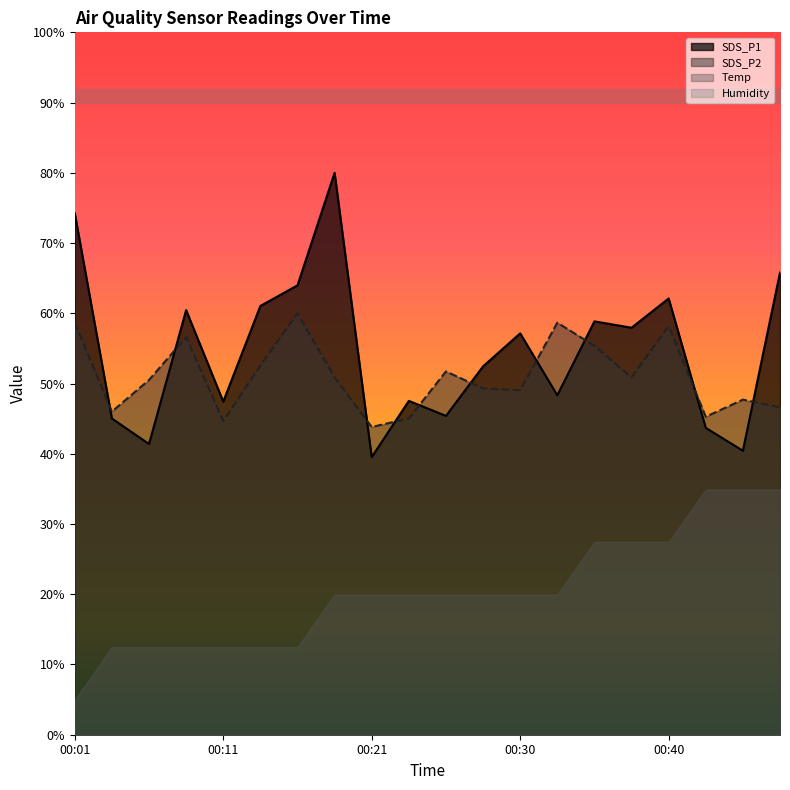

True or false: SDS_P2 and SDS_P1 cross at least once.

True